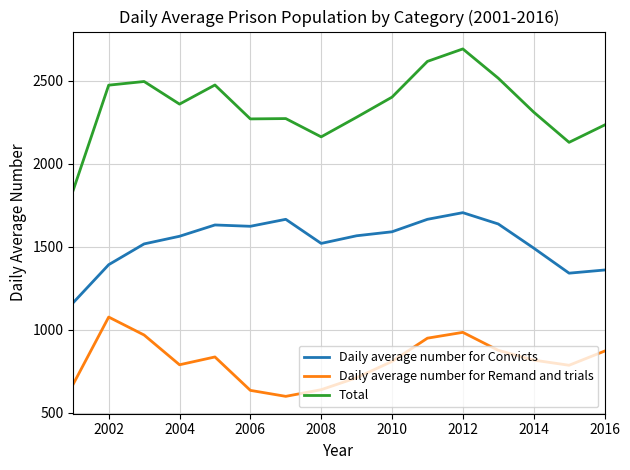

True or false: Total and Daily average number for Convicts intersect in this chart.

False